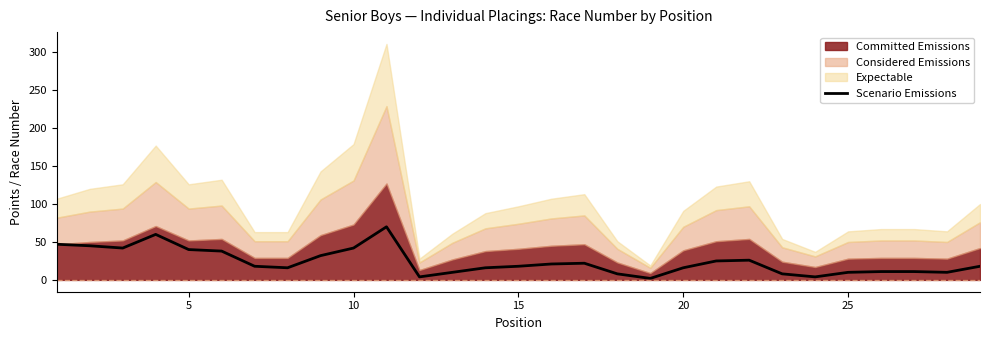

What is the minimum value shown in the chart?

2